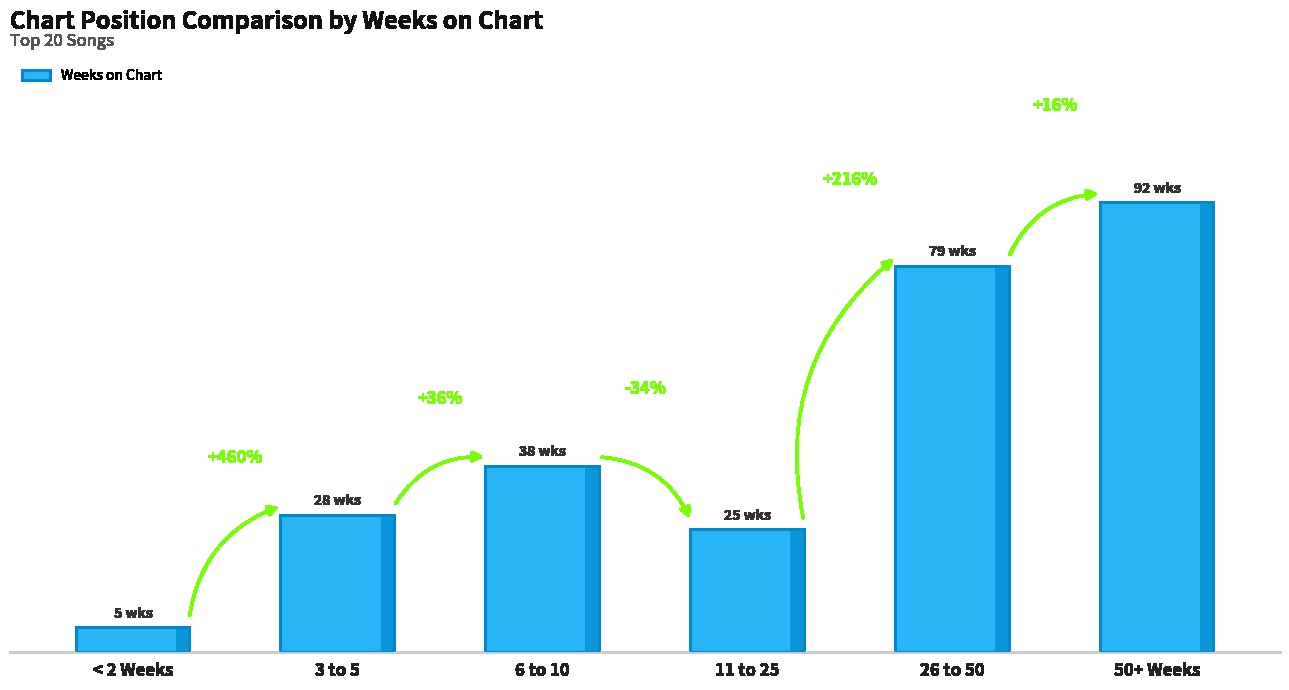

Which has a higher value, 50+ Weeks or < 2 Weeks?

50+ Weeks